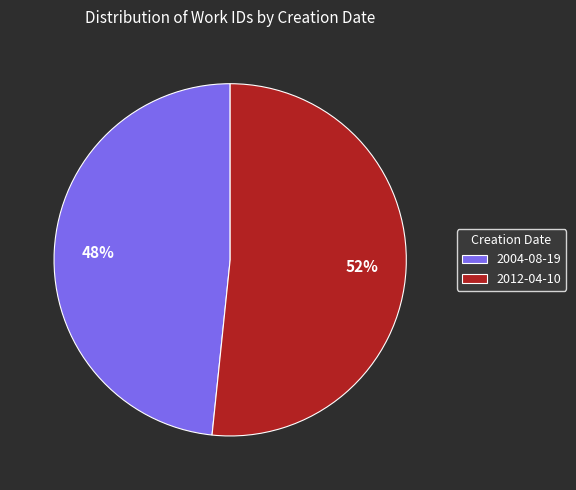

To the nearest percent, what is the combined percentage of 2004-08-19 and 2012-04-10?

100%